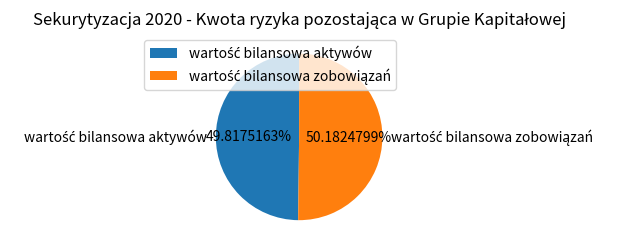

Count the number of slices in the pie.

2